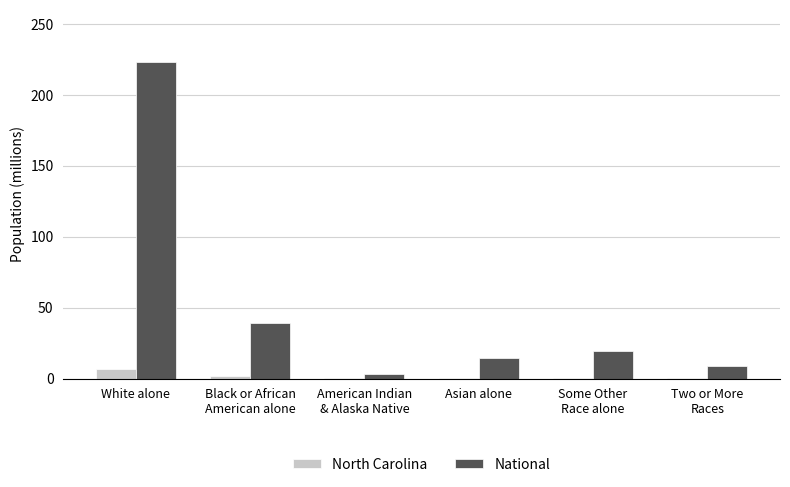

What is the total value across all series at Some Other
Race alone?

19.5